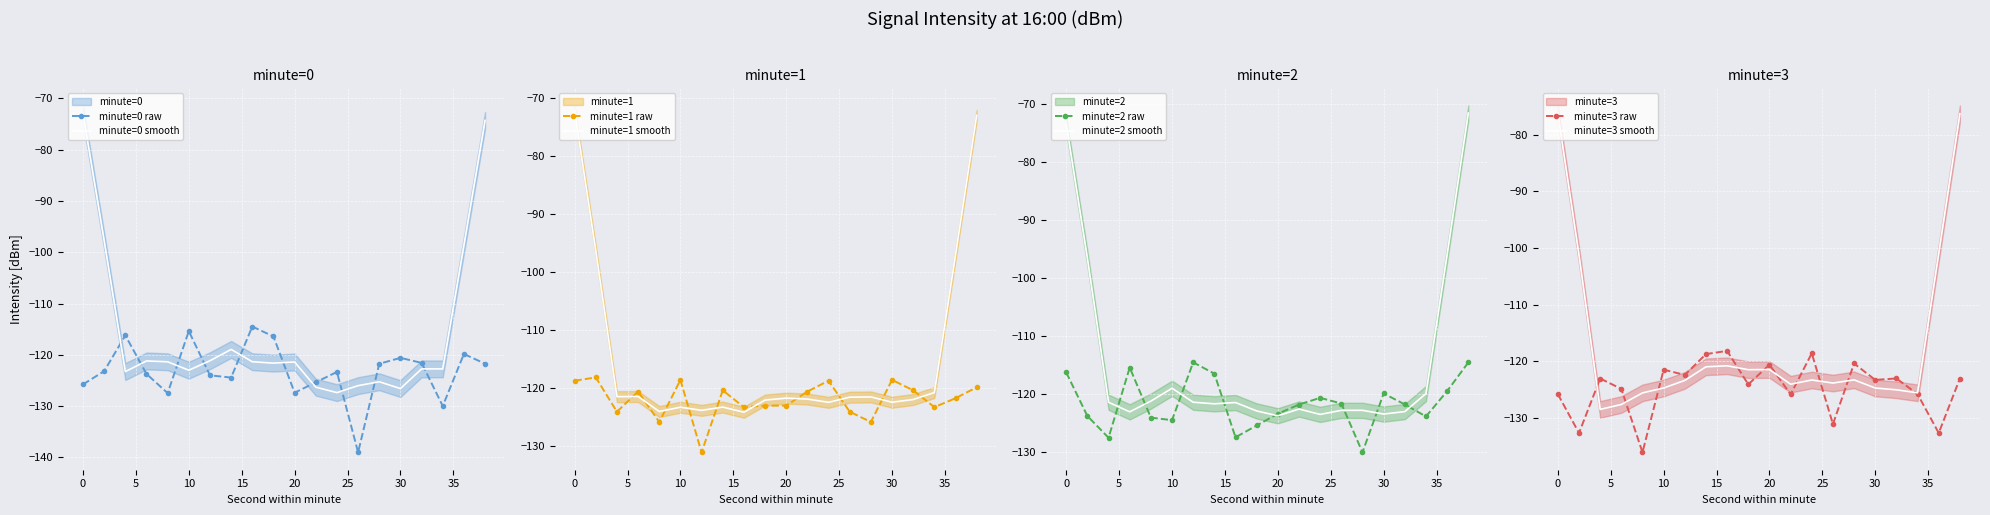

Between 38 and 4, which is larger?

4